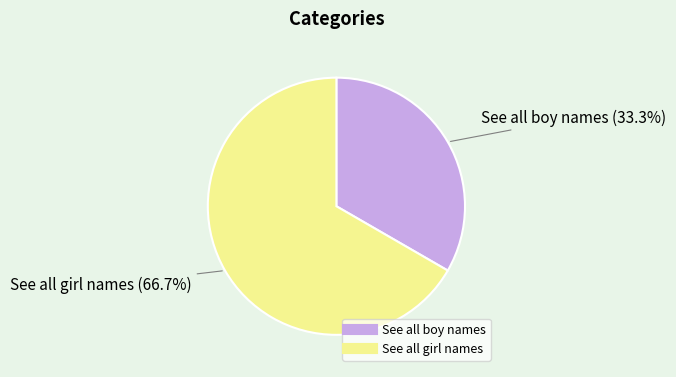

The See all boy names slice represents 27% of the pie. True or false?

False